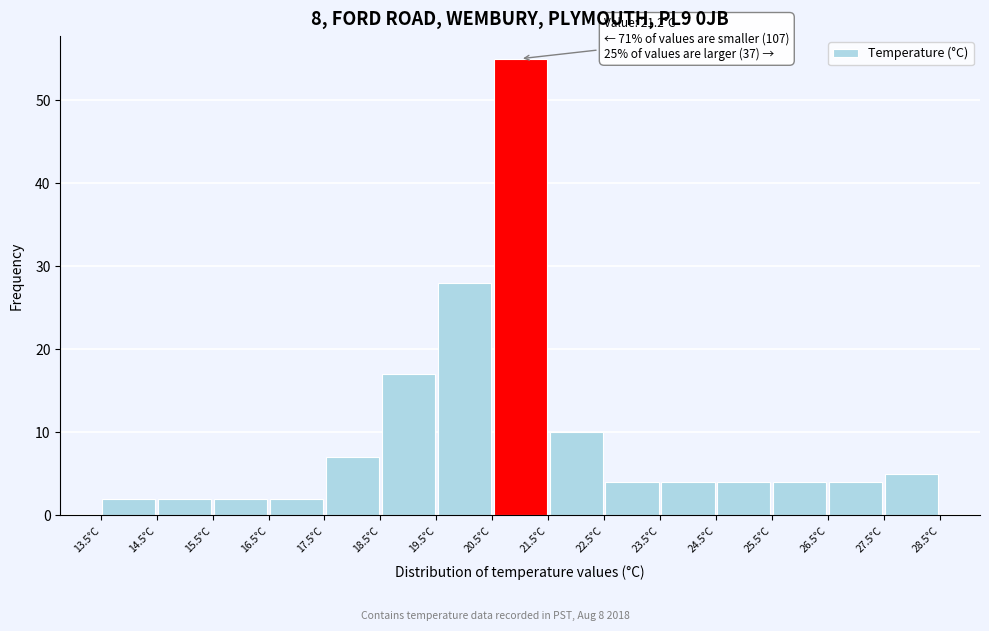

Which range on the x-axis has the tallest bar?

20.5 to 21.5